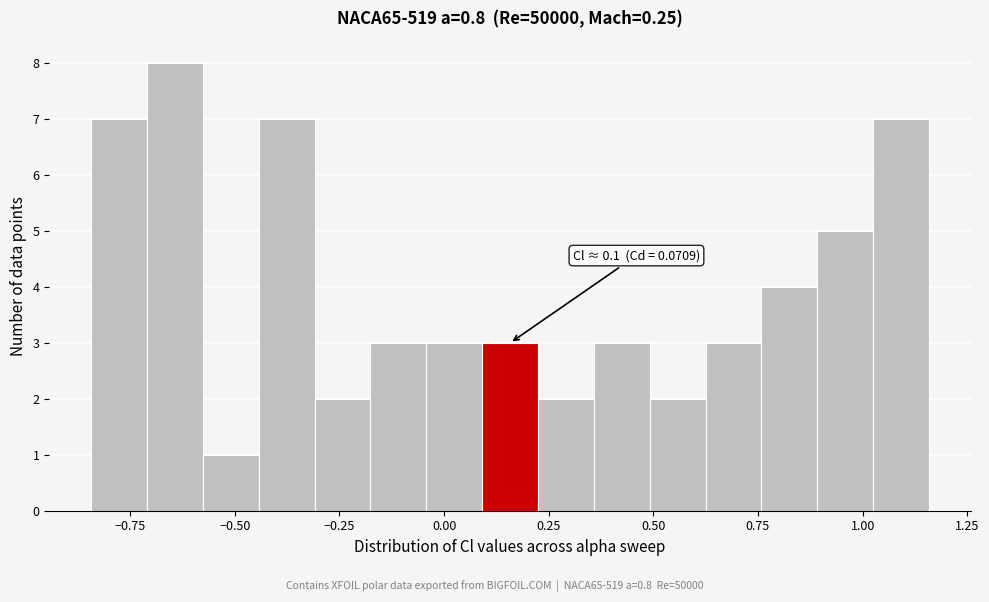

Around what value on the x-axis is the tallest bar? Give the approximate position of its centre, as read against the axis.

-0.65